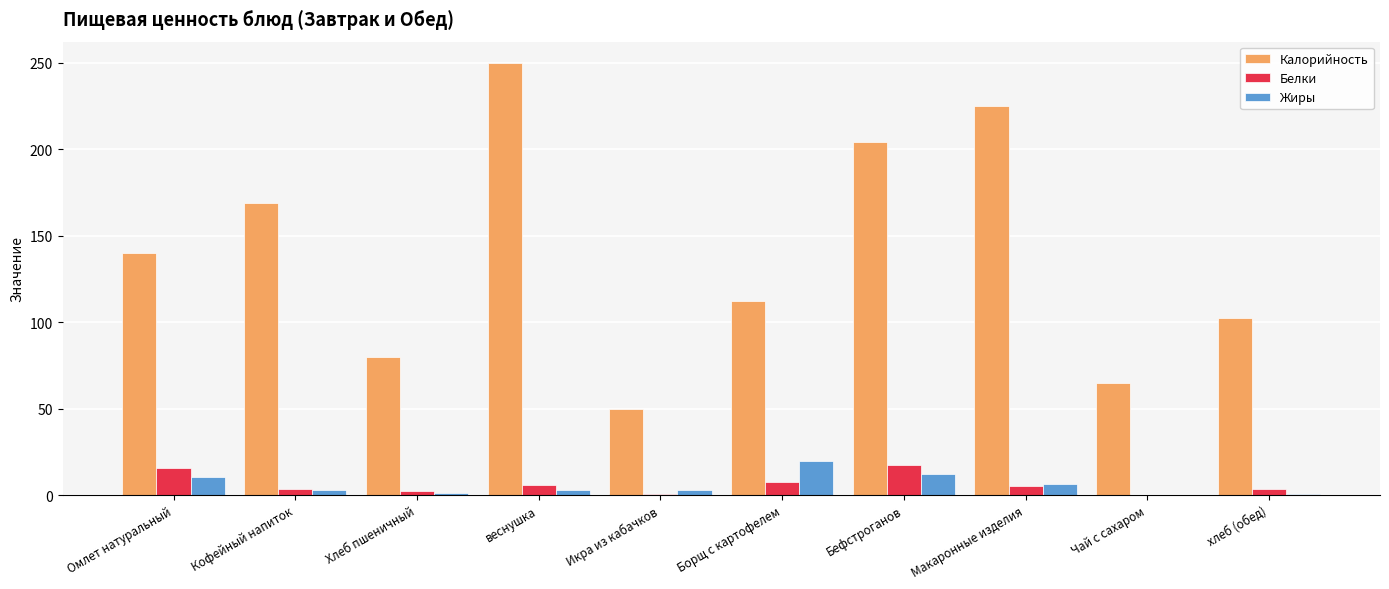

Which series has the largest total across all categories?

Калорийность